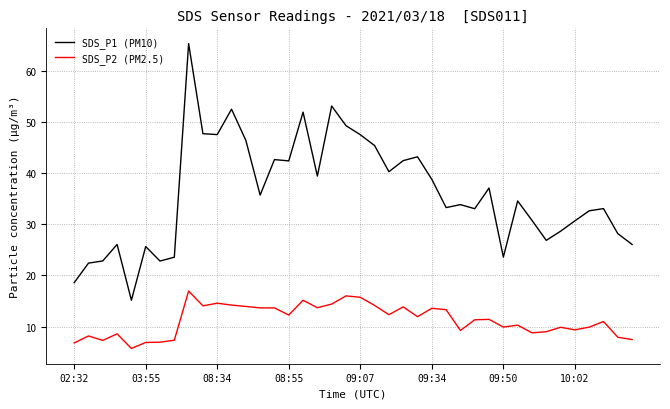

What is the lowest value of the SDS_P2 (PM2.5) series?

5.7